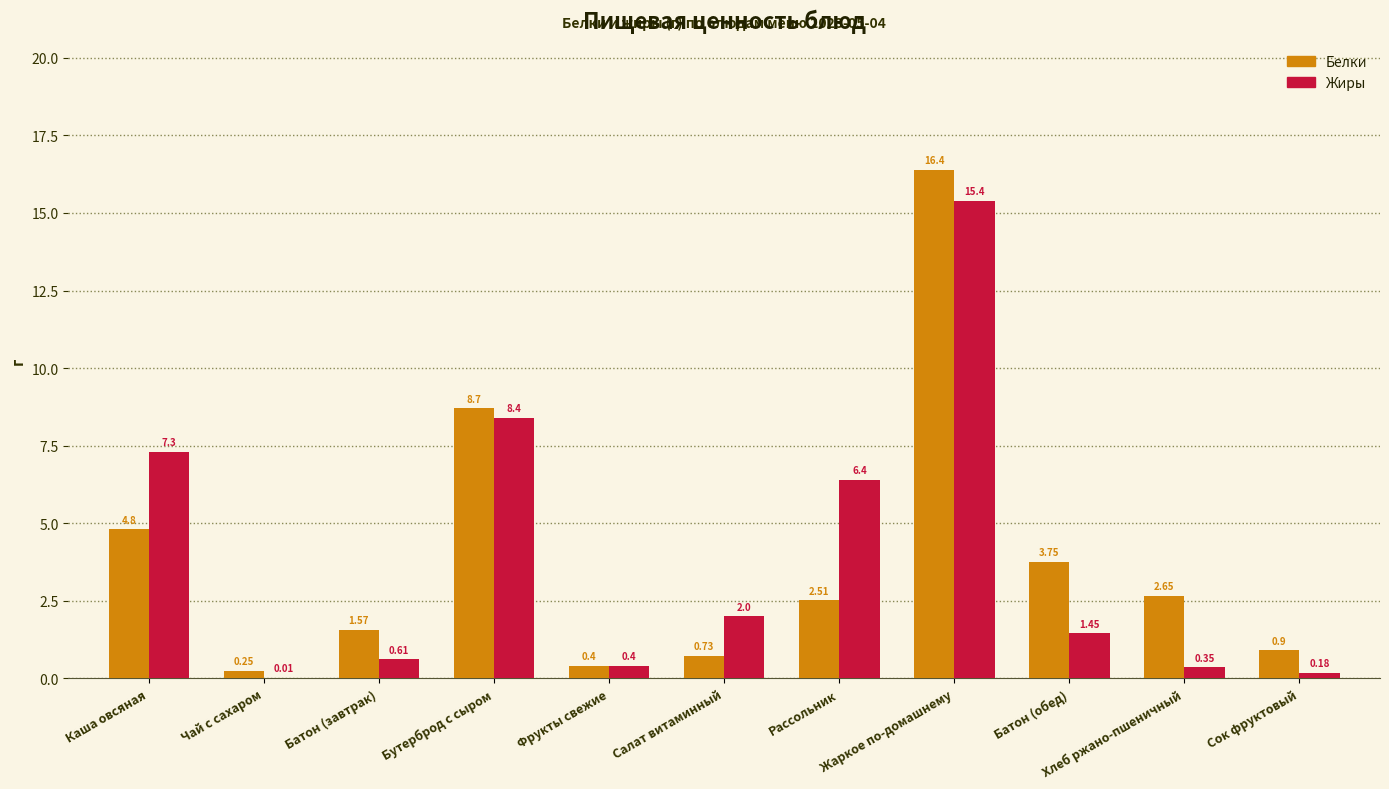

Is the value of Жиры at Бутерброд с сыром greater than the value of Белки at Чай с сахаром?

Yes